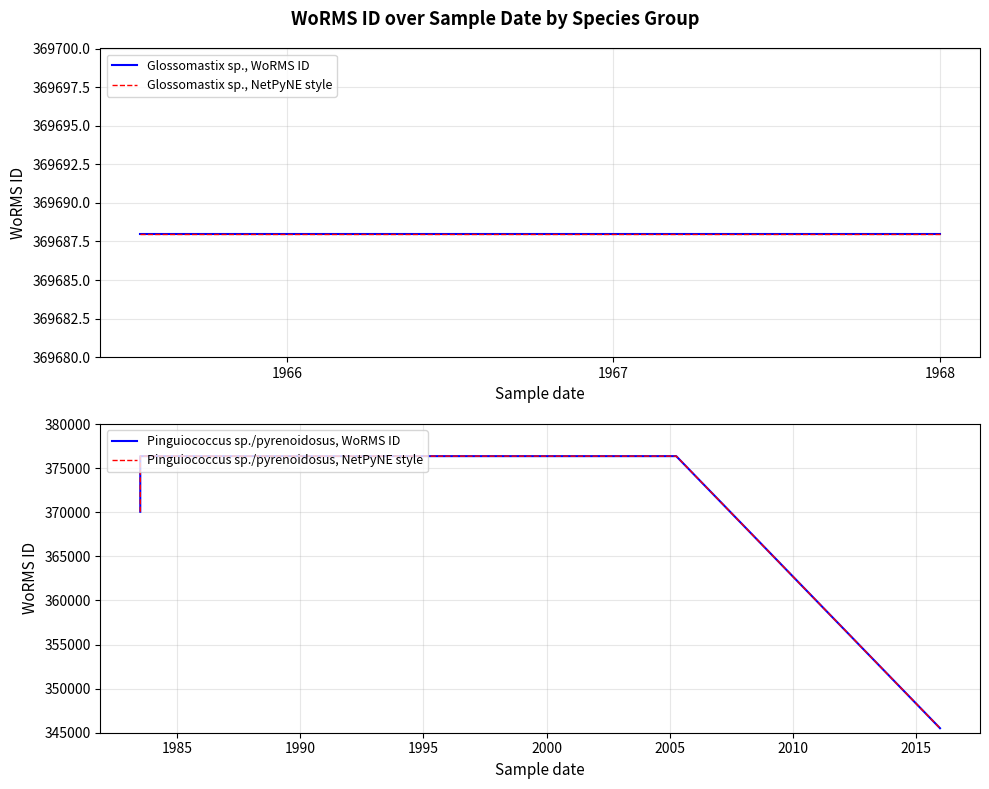

At which category is the sum across all series the highest?

1966